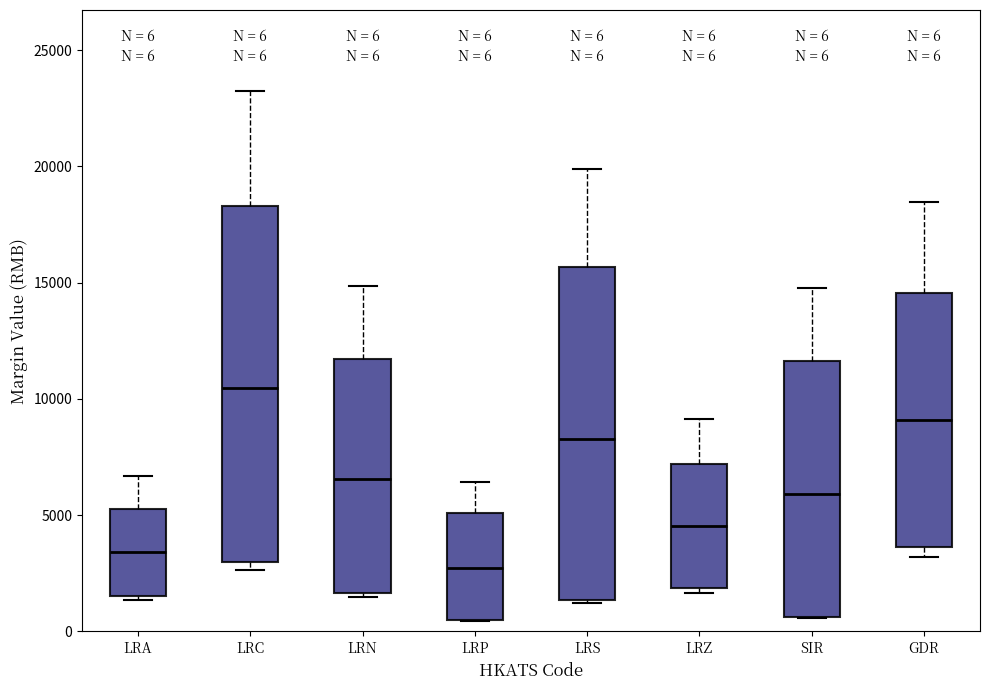

Which box's median line is the highest?

LRC